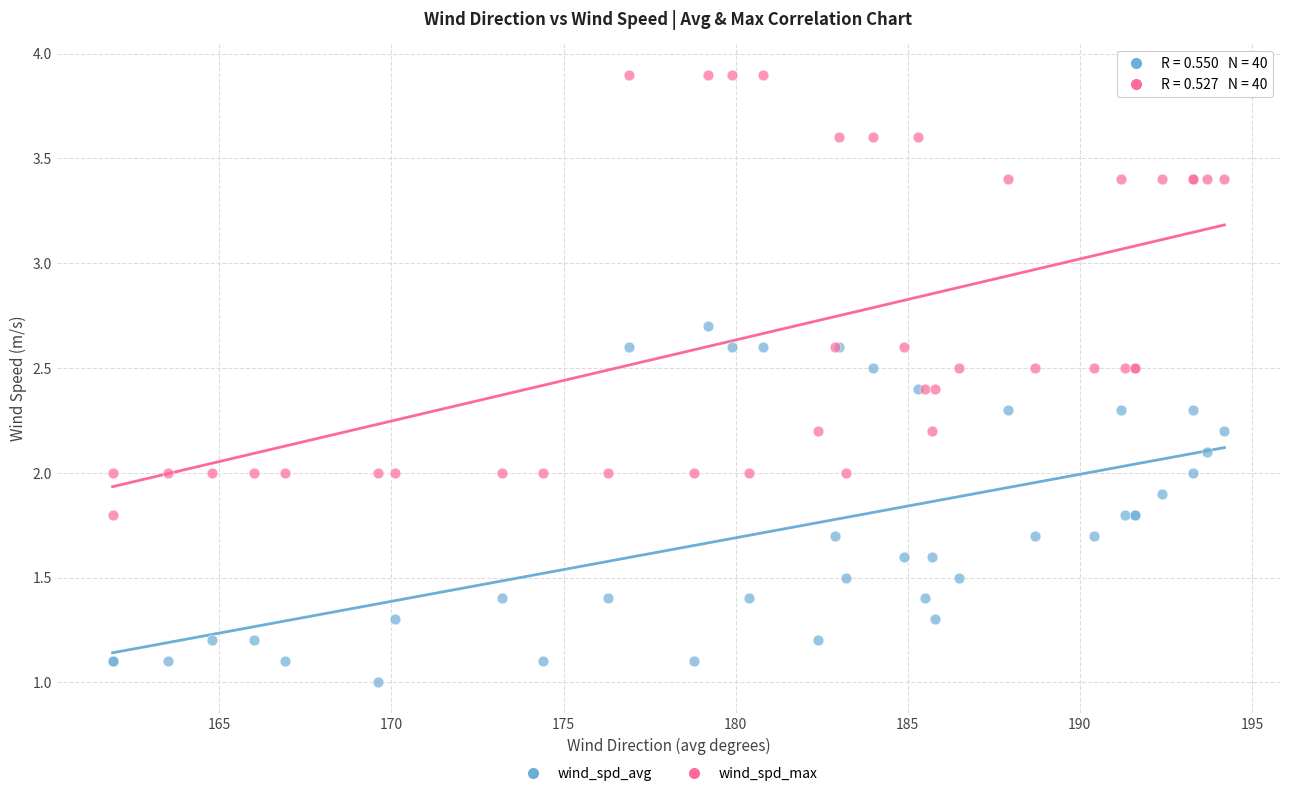

Which series has the largest Y range (max minus min)?

wind_spd_max